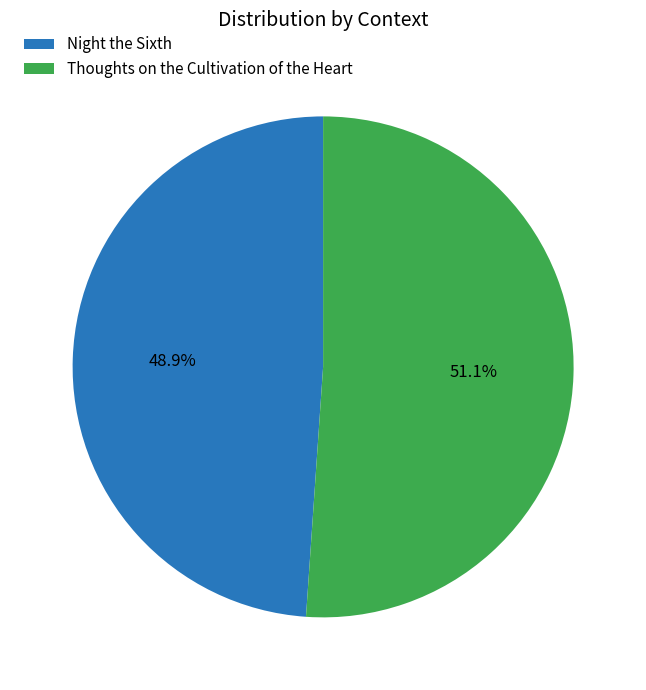

Combined, do Night the Sixth and Thoughts on the Cultivation of the Heart account for over 50%?

Yes